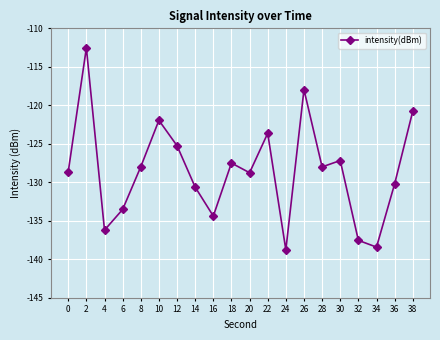

How many interior local peaks (higher than both neighbors) does the data have?

6